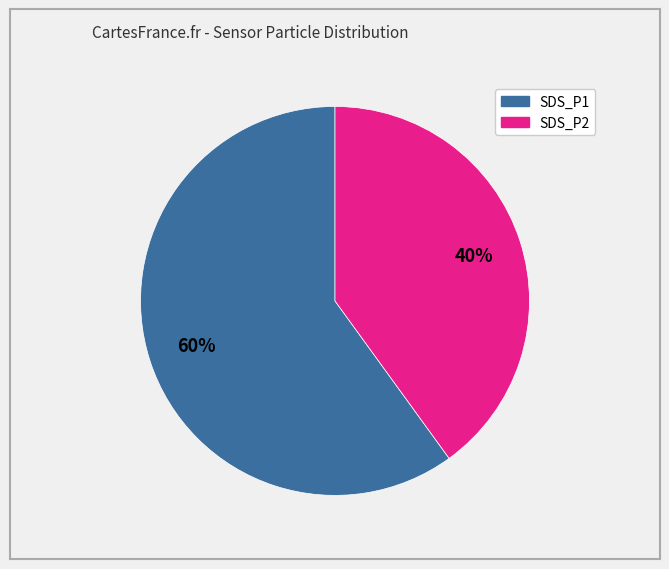

Is it true that SDS_P2 is 31% of the pie?

False